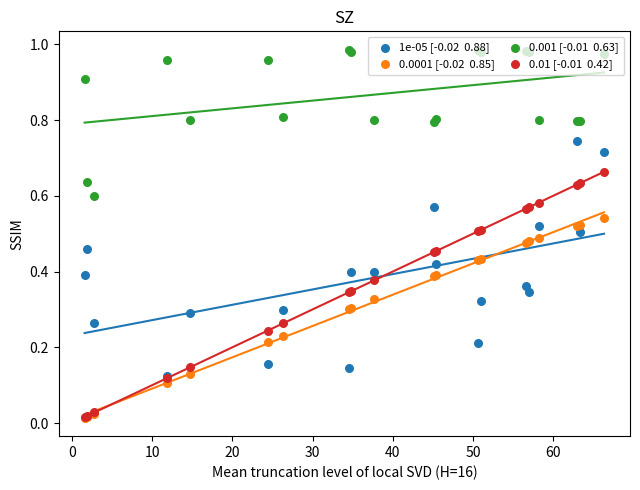

Which series contains the lowest Y value?

0.0001 [-0.02  0.85]